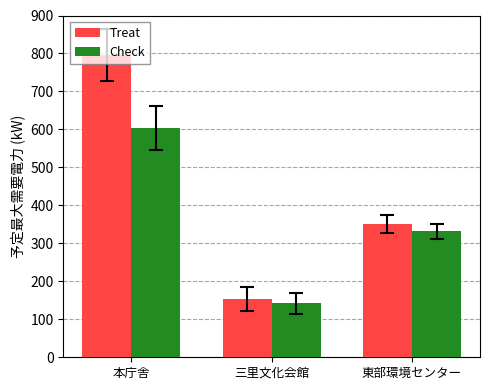

How many data points does each series have?

3